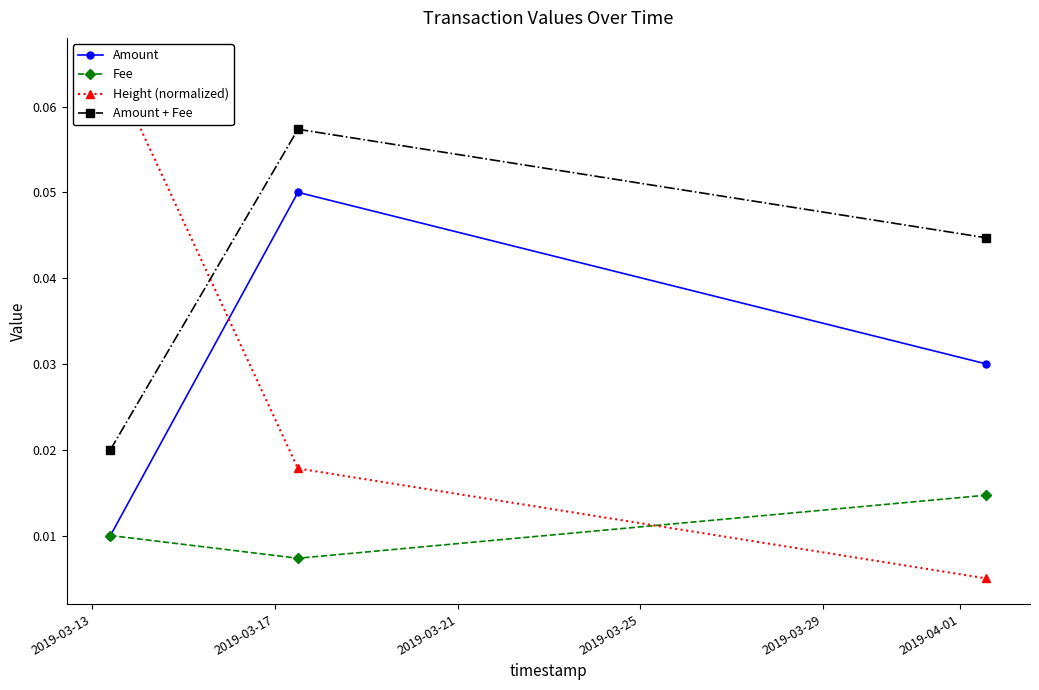

How many Fee values are between 0 and 1?

3